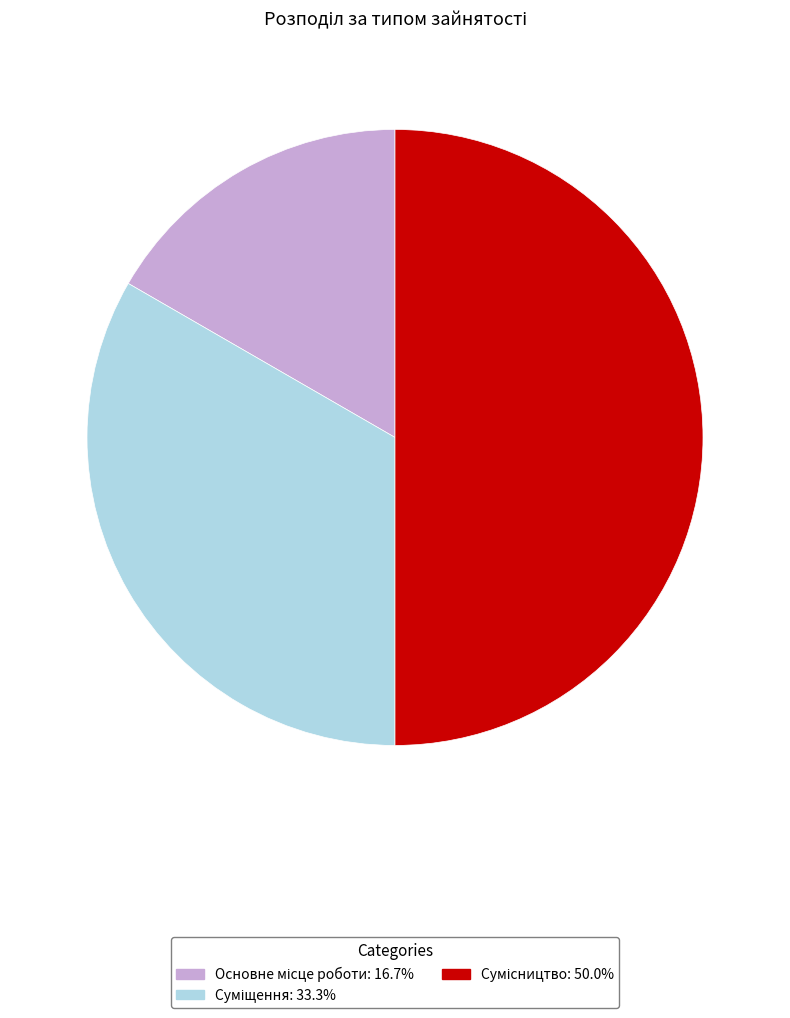

Approximately how many times larger is the value at Основне місце роботи compared to Сумісництво?

0.3